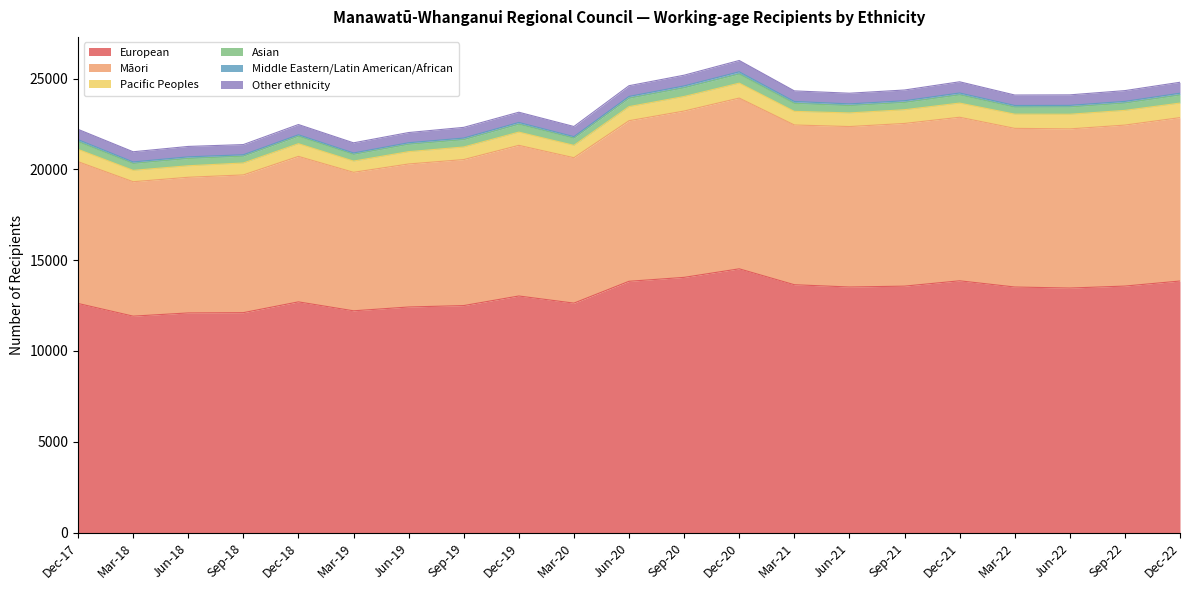

How many interior local peaks does the Māori series have?

4